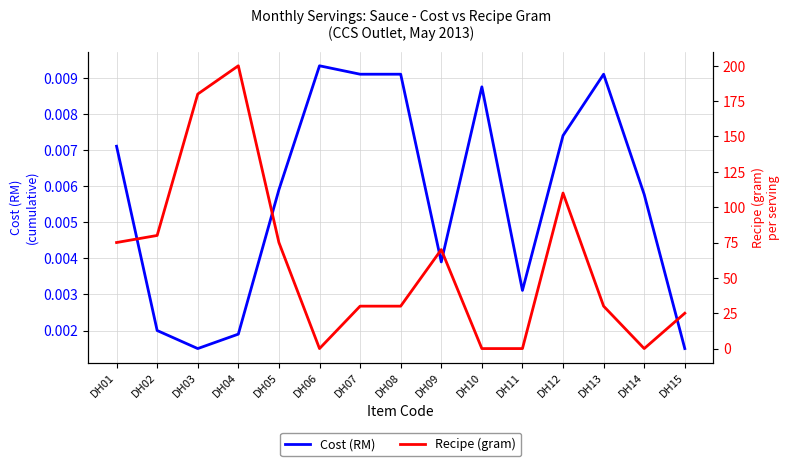

At which category does Recipe (gram) reach its first local valley?

DH06